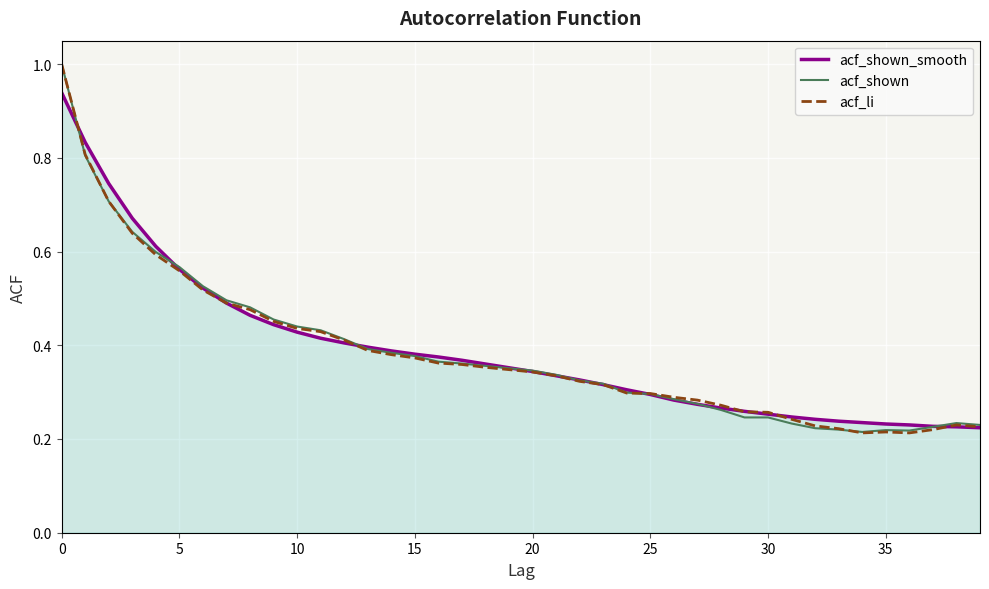

How many distinct data groups are displayed?

3